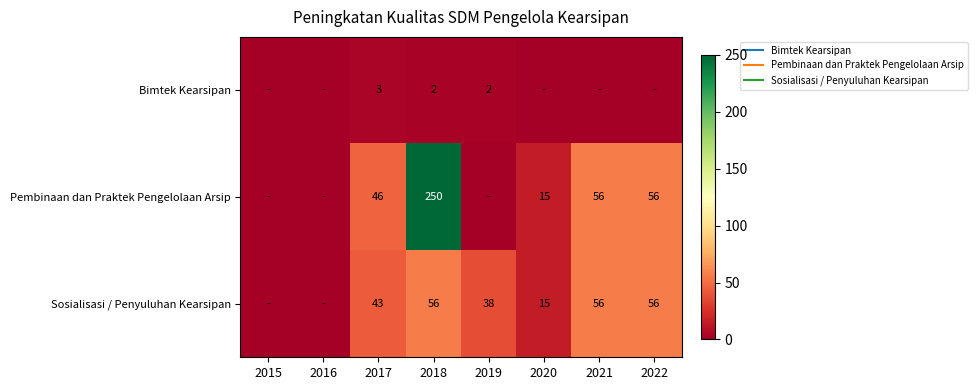

Rank the series by their average value, from lowest to highest.

Bimtek Kearsipan, Sosialisasi / Penyuluhan Kearsipan, Pembinaan dan Praktek Pengelolaan Arsip